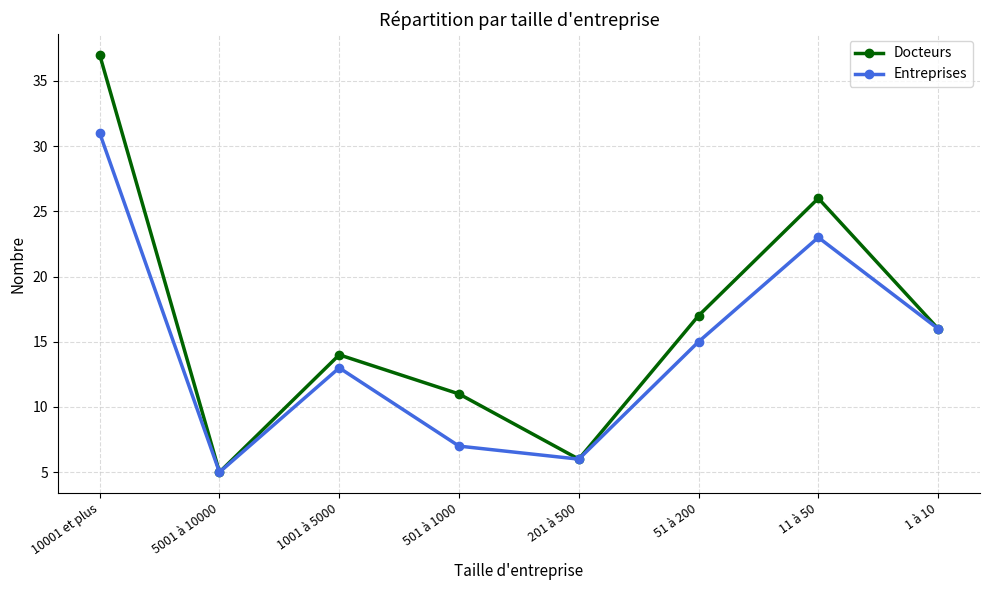

What is the approximate value of Docteurs at 1001 à 5000, to the nearest 10?

10